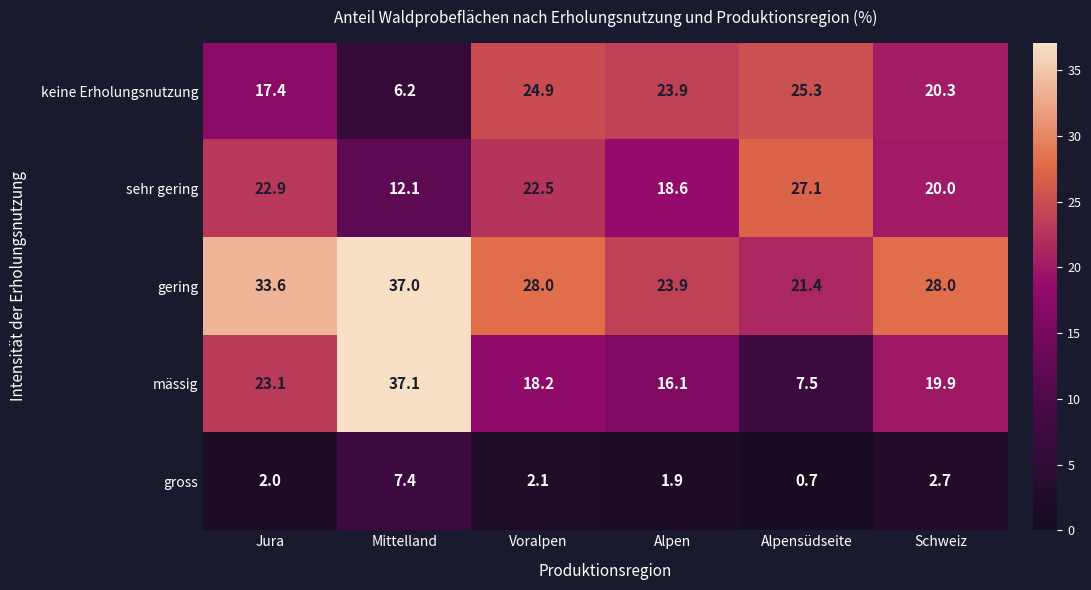

Which category has the highest value in the gross series?

Mittelland